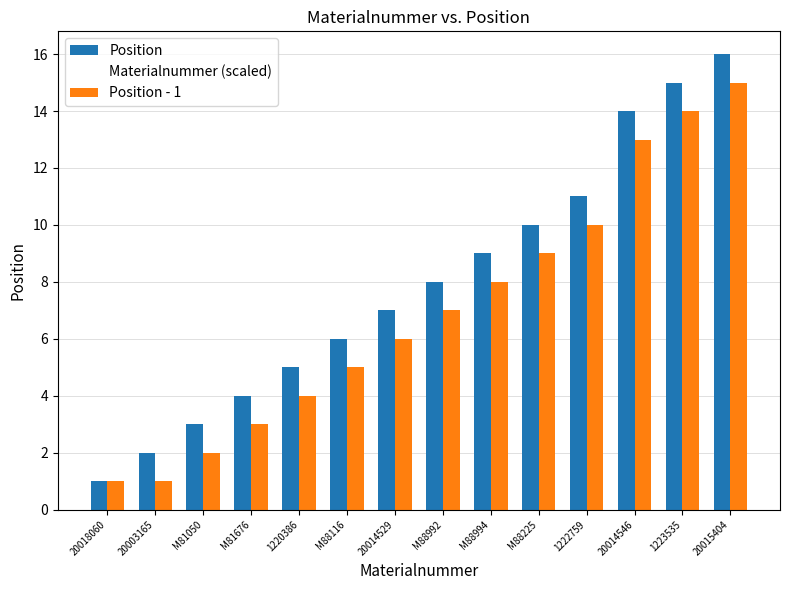

Which category has the lowest value in the Position series?

20018060